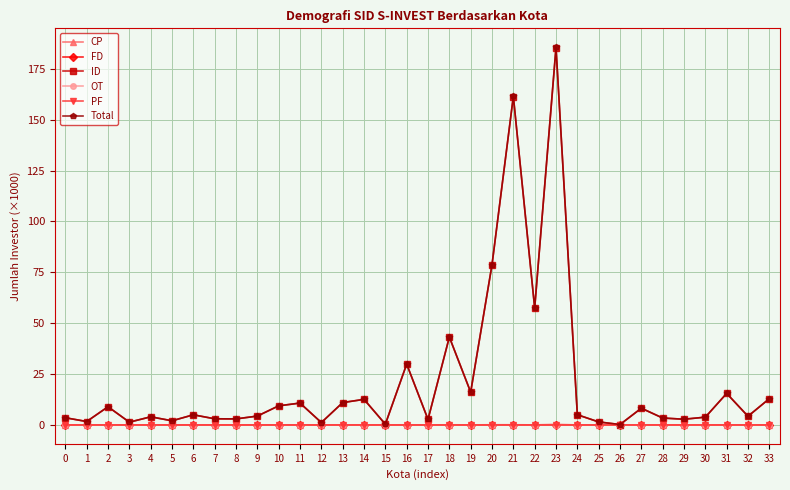

True or false: OT has more than 0 interior local peaks.

True